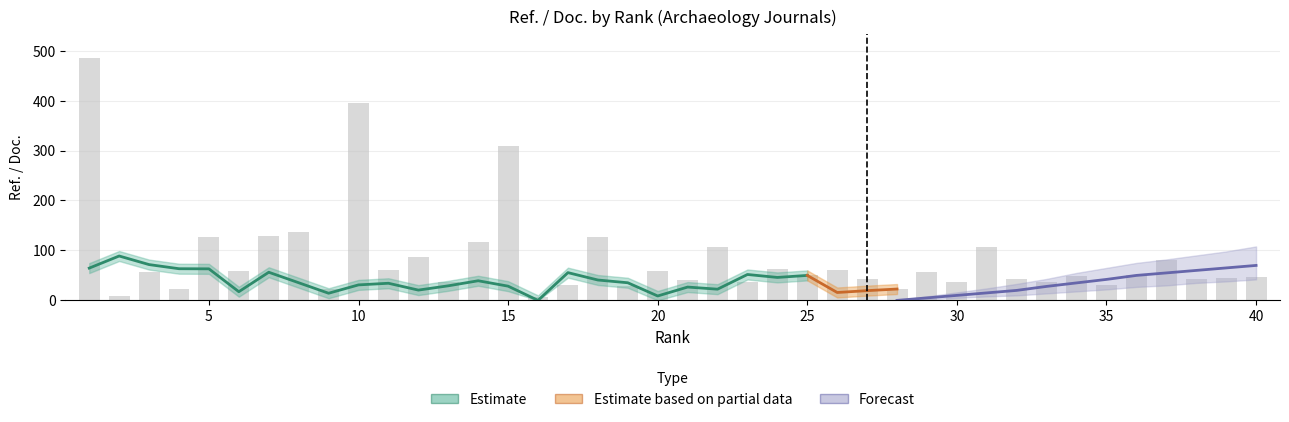

Does the chart contain any negative values?

No